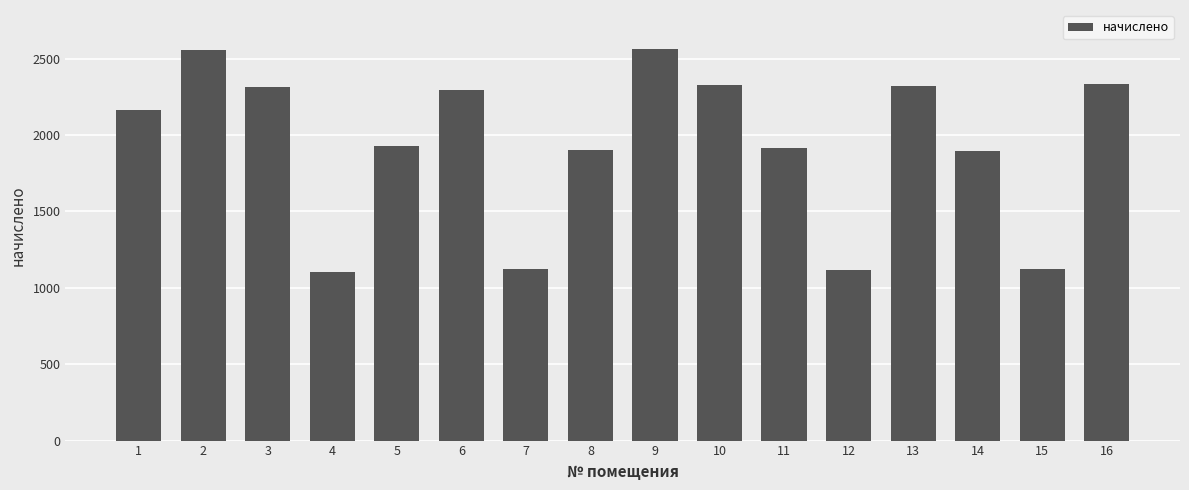

Does the chart contain stacked bars?

No